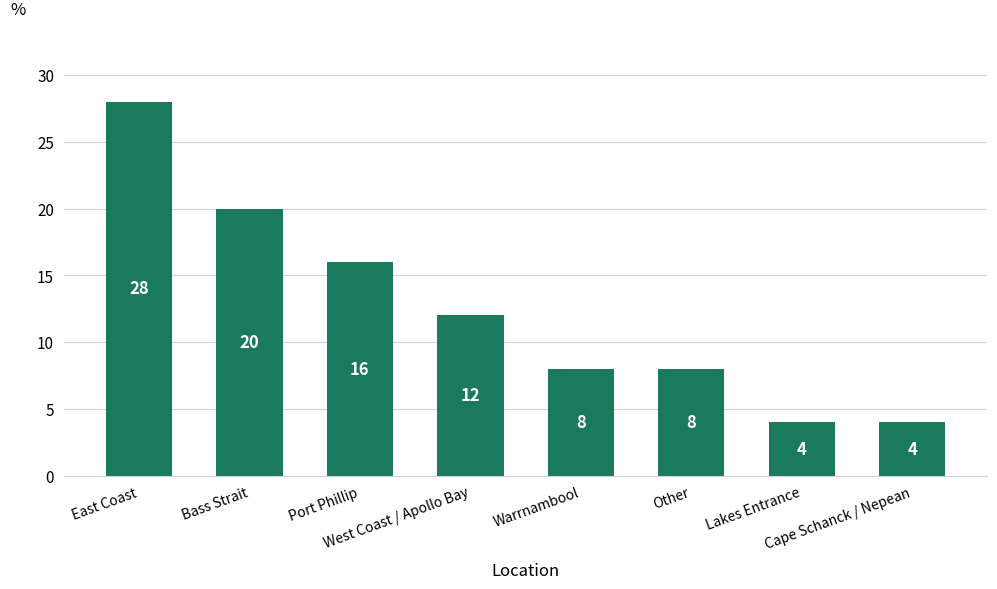

How many series are shown in this chart?

1